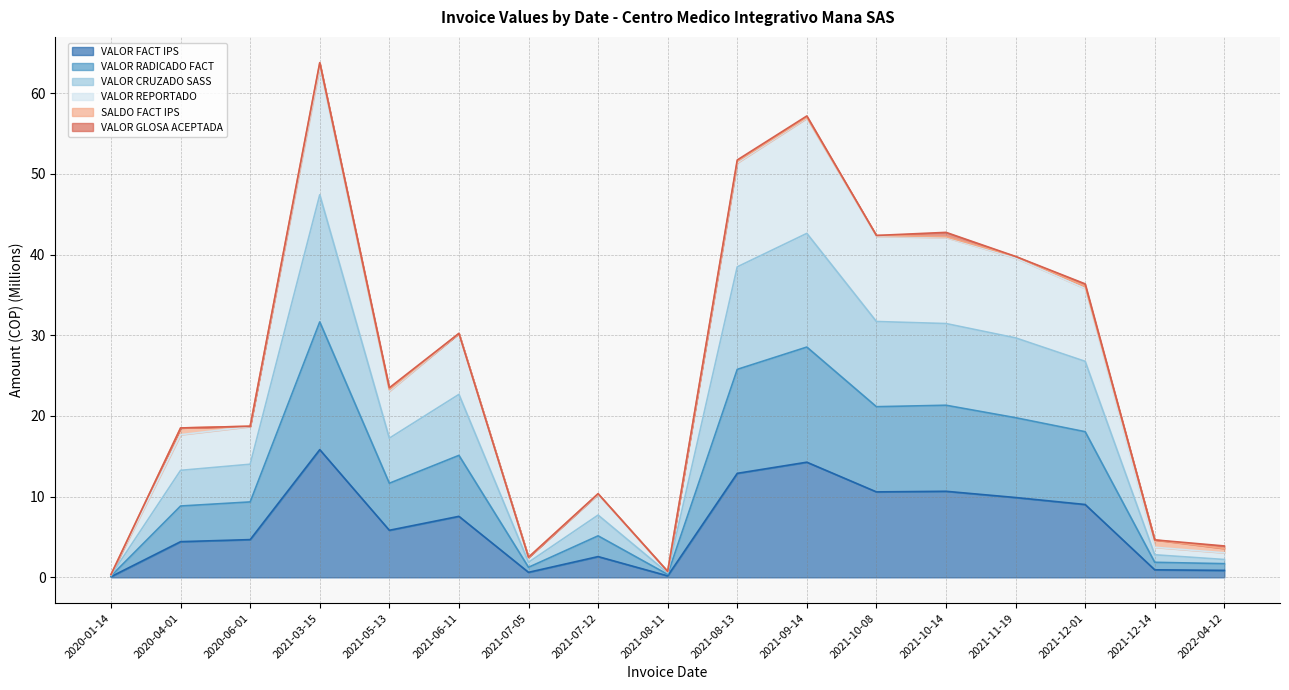

True or false: VALOR CRUZADO SASS and VALOR FACT IPS cross at least once.

False